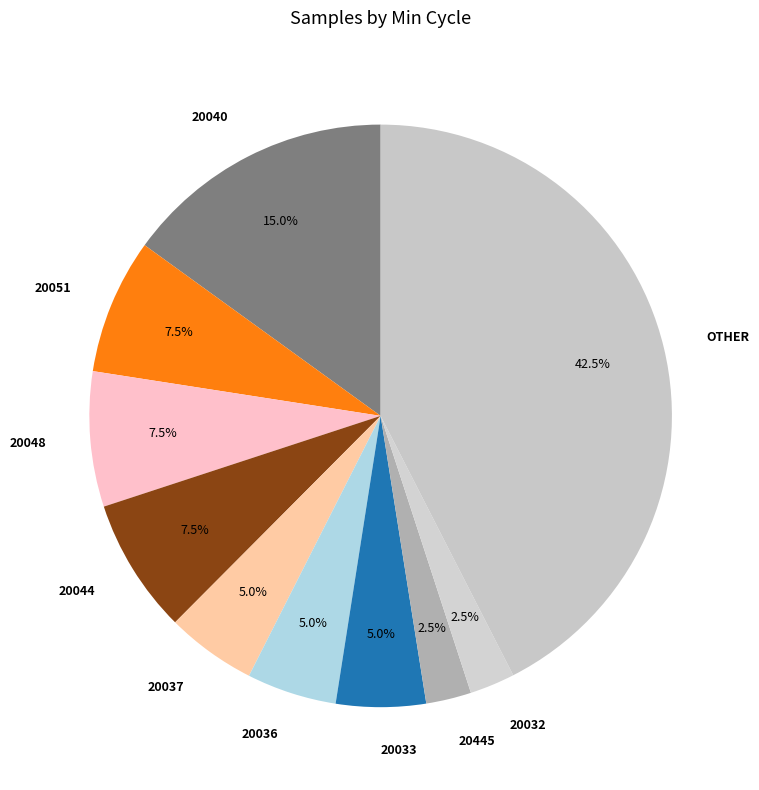

Approximately how many times larger is the value at 20036 compared to 20032?

2.0